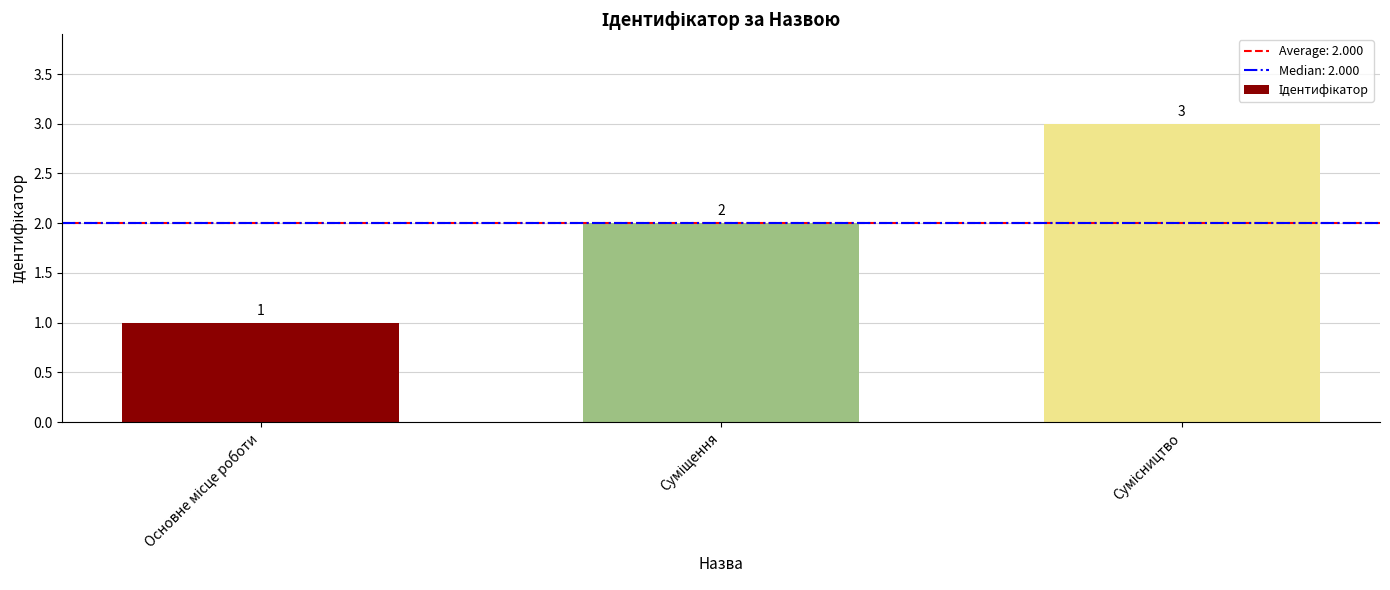

What is the sum of all values?

6